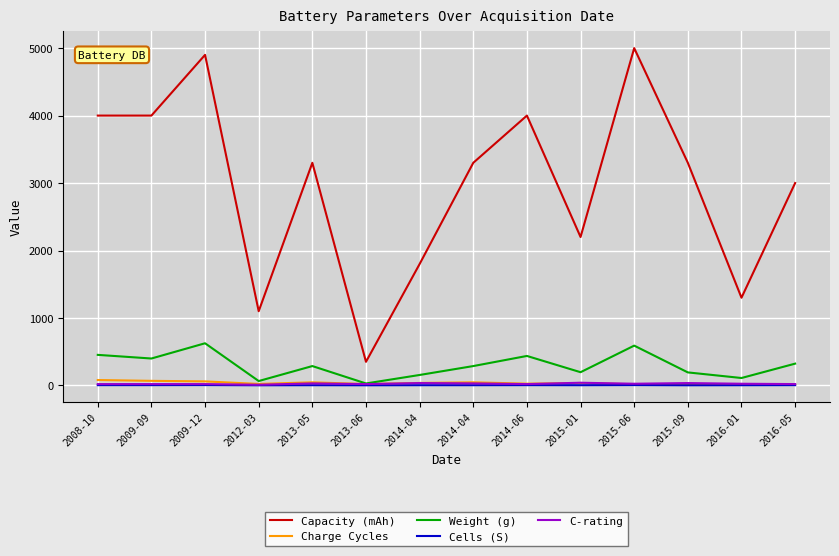

How many values in the Cells (S) series are below 3?

3